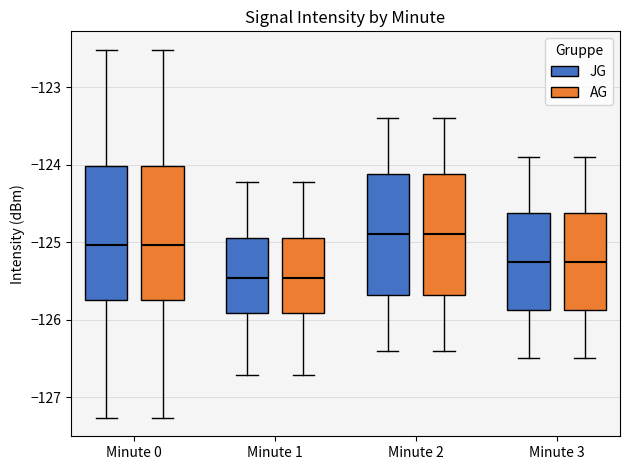

Reading left to right, transcribe this box plot: for each box, give where its median line is, the range the box spans, and where its two whiskers end, as read against the y-axis. The values are not printed on the chart, so give them approximately, as read against the axis.

Minute 0 (JG): median -125.0, box -125.8 to -124.0, whiskers -127.3 to -122.5
Minute 0 (AG): median -125.0, box -125.8 to -124.0, whiskers -127.3 to -122.5
Minute 1 (JG): median -125.5, box -125.9 to -124.9, whiskers -126.7 to -124.2
Minute 1 (AG): median -125.5, box -125.9 to -124.9, whiskers -126.7 to -124.2
Minute 2 (JG): median -124.9, box -125.7 to -124.1, whiskers -126.4 to -123.4
Minute 2 (AG): median -124.9, box -125.7 to -124.1, whiskers -126.4 to -123.4
Minute 3 (JG): median -125.2, box -125.9 to -124.6, whiskers -126.5 to -123.9
Minute 3 (AG): median -125.2, box -125.9 to -124.6, whiskers -126.5 to -123.9